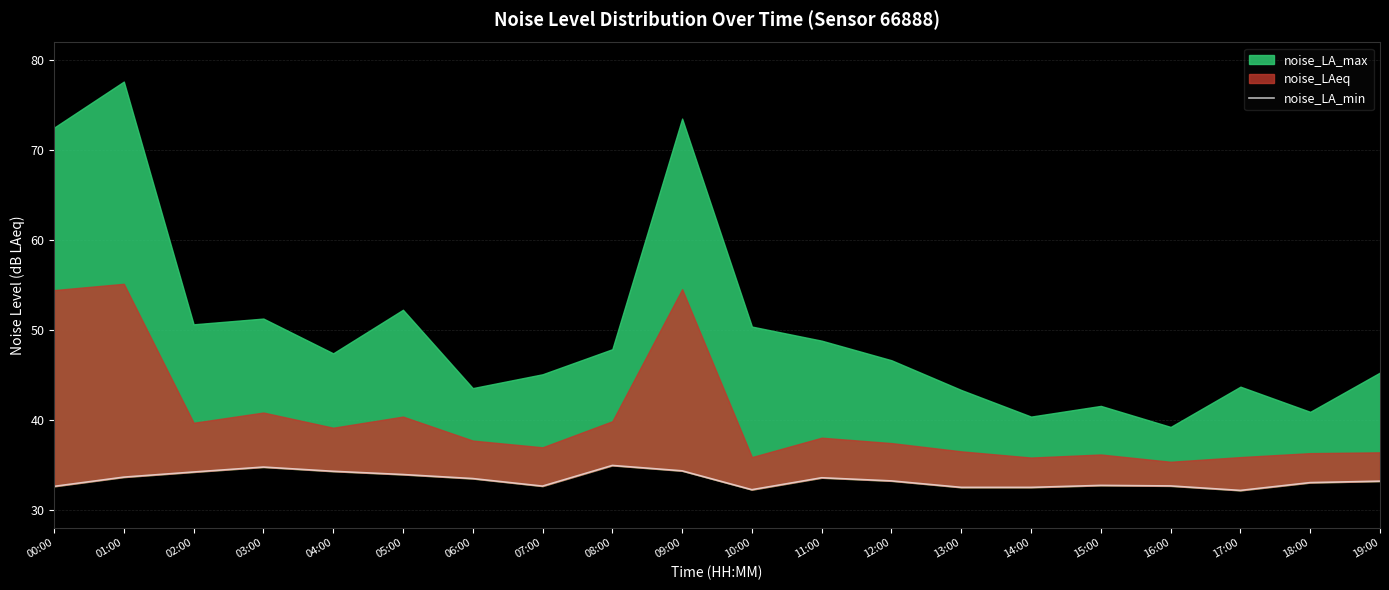

Which has a higher value, 01:00 or 19:00?

01:00